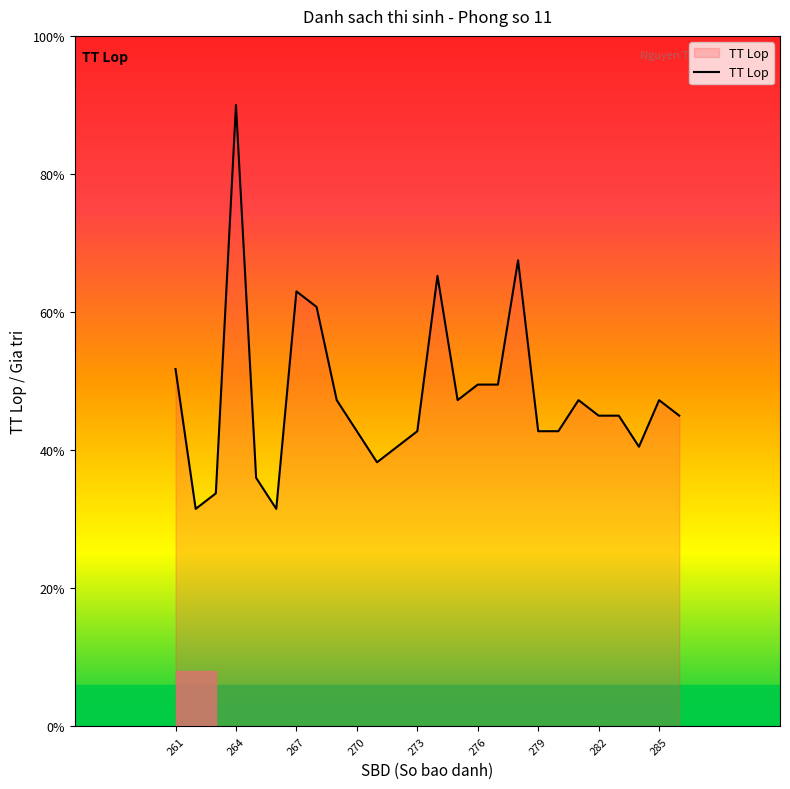

Does the chart have visible grid lines?

No